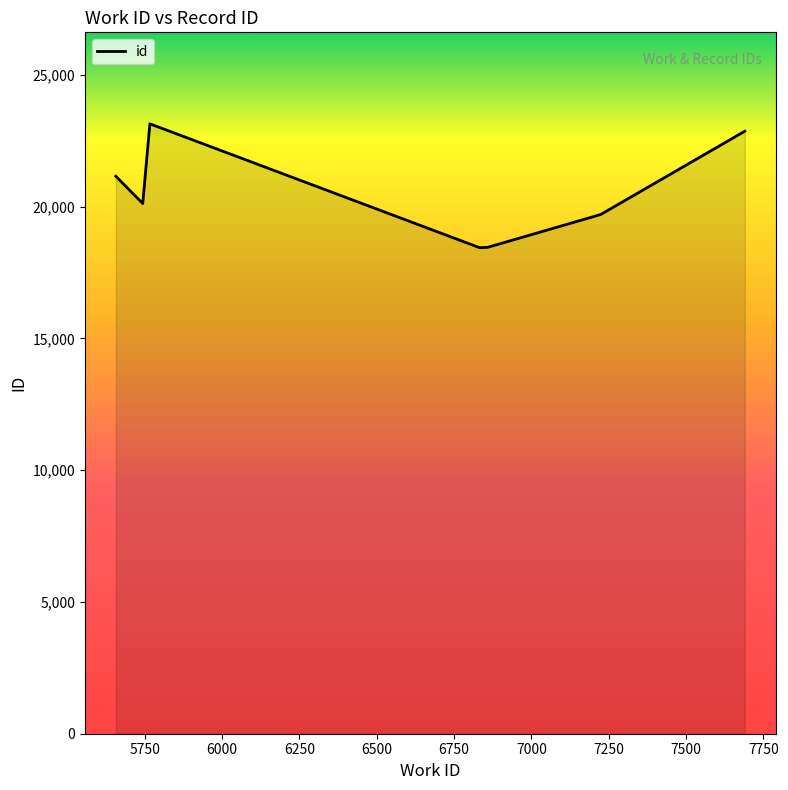

What is the difference between the maximum and minimum values?

4700